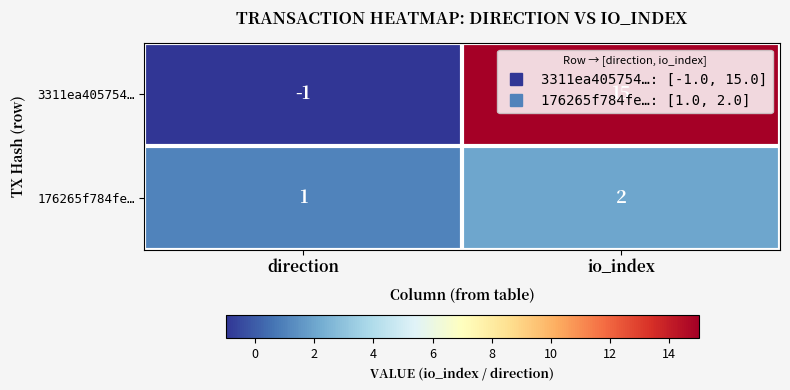

What is the sum of the 176265f784fe… values at io_index and direction?

3